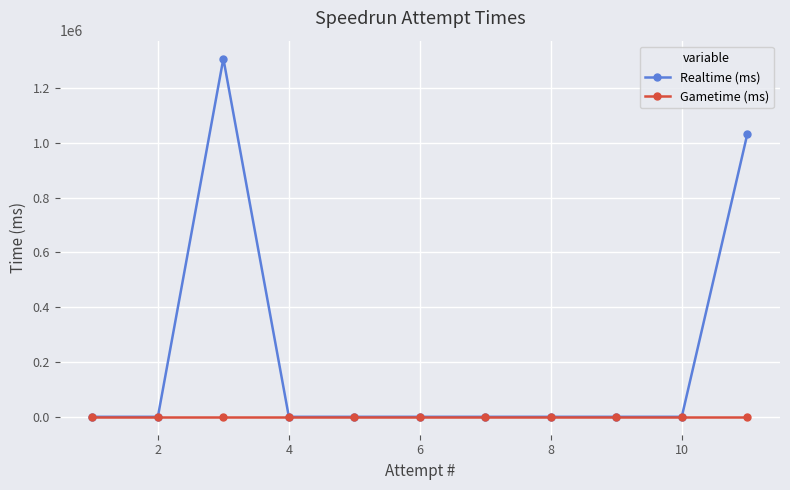

What is the greatest value displayed?

1306824